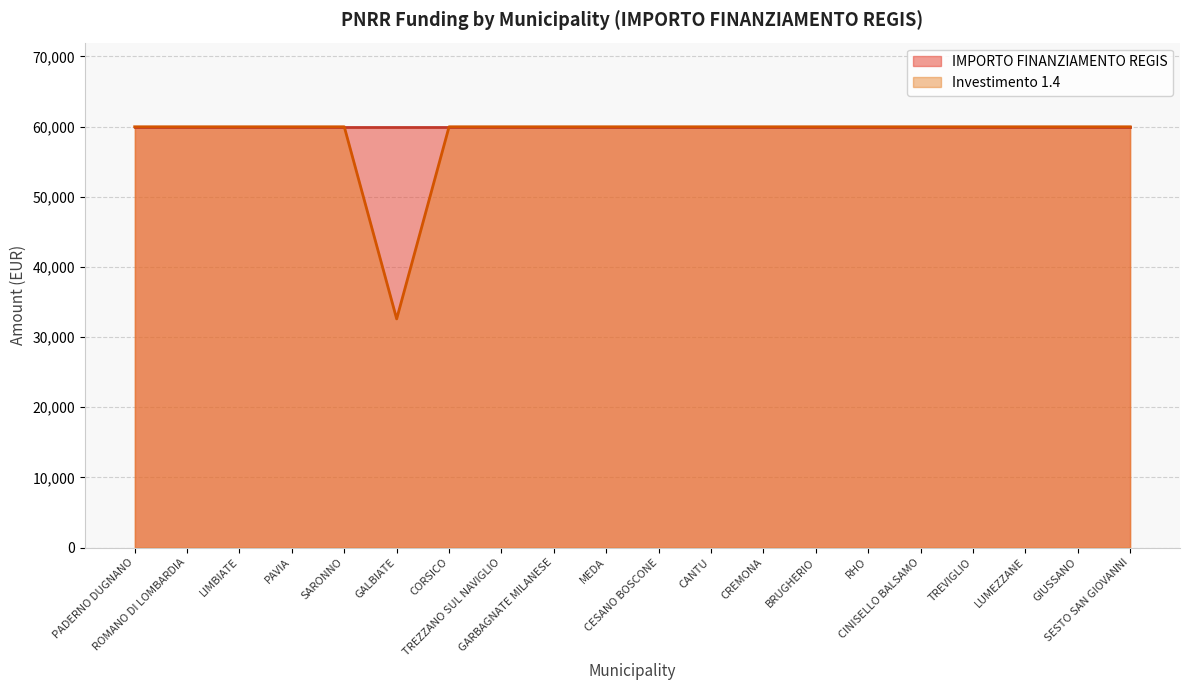

At which category does the data reach its first local valley?

GALBIATE